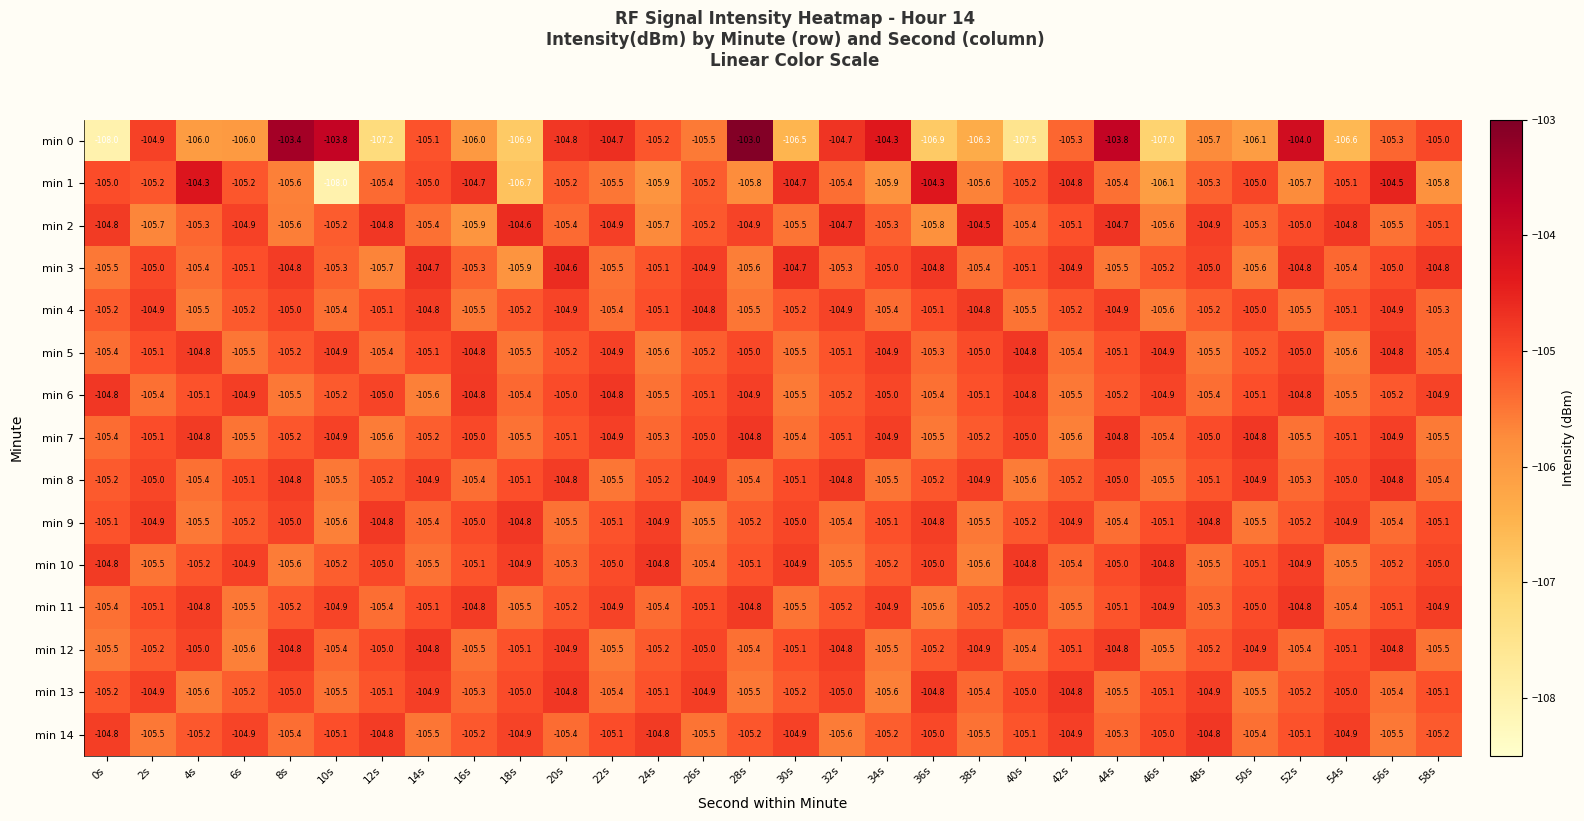

Between 4s and 24s, which series saw the biggest shift?

min 1